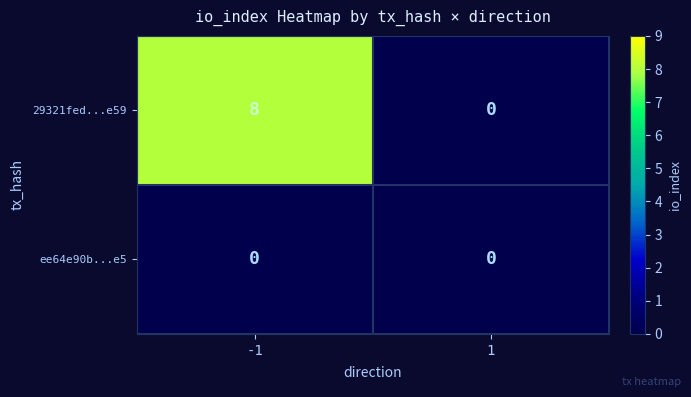

The ee64e90b...e5 series shows 0 at -1. True or false?

True